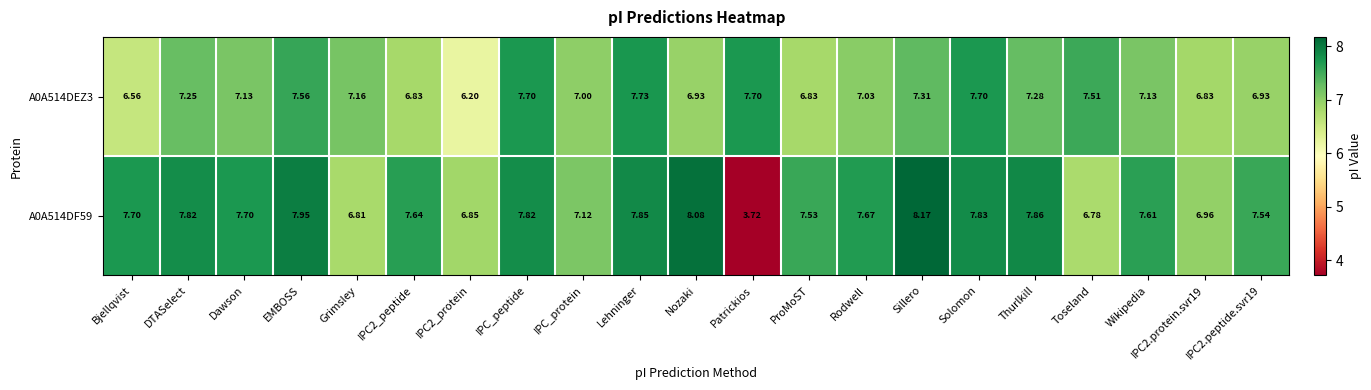

At which category is the sum across all series the highest?

Lehninger